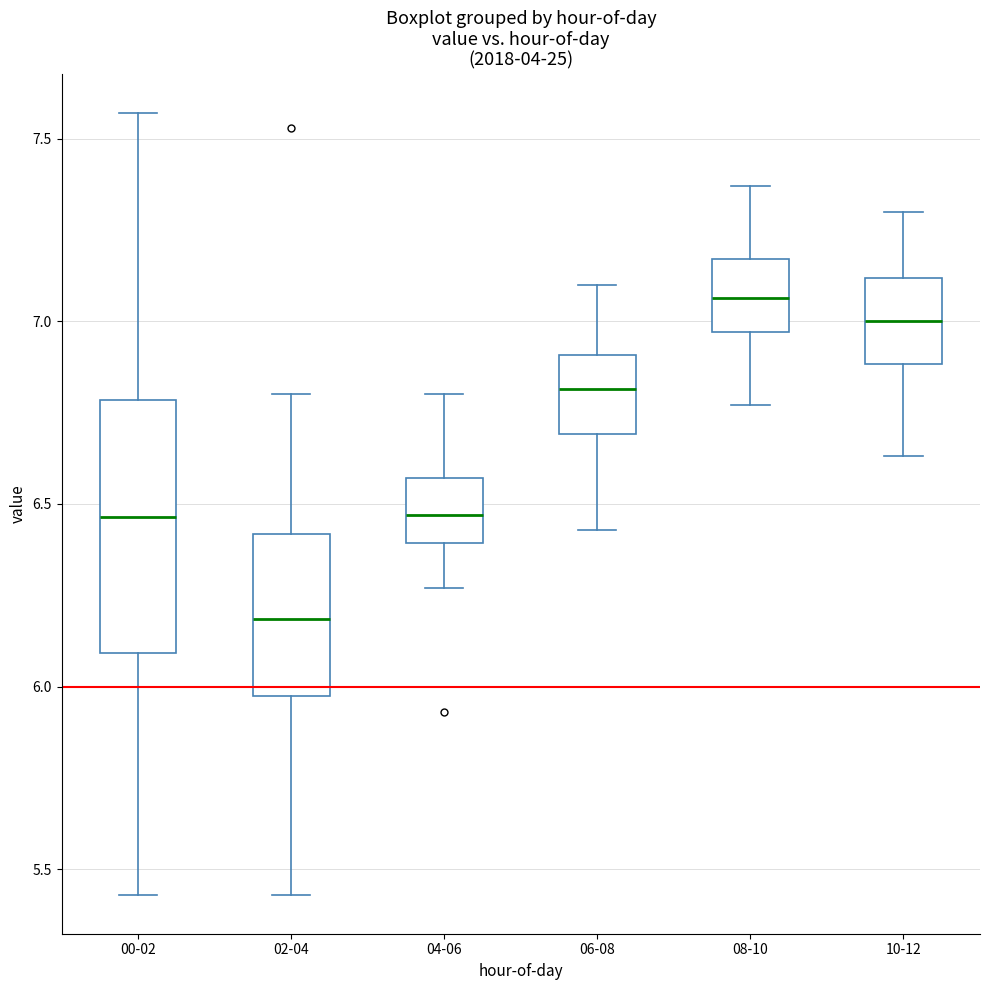

Reading left to right, transcribe this box plot: for each box, give where its median line is, the range the box spans, and where its two whiskers end, as read against the y-axis. The values are not printed on the chart, so give them approximately, as read against the axis.

00-02: median 6.45, box 6.10 to 6.80, whiskers 5.45 to 7.55
02-04: median 6.20, box 6.00 to 6.40, whiskers 5.45 to 6.80
04-06: median 6.45, box 6.40 to 6.55, whiskers 6.25 to 6.80
06-08: median 6.80, box 6.70 to 6.90, whiskers 6.45 to 7.10
08-10: median 7.05, box 6.95 to 7.15, whiskers 6.75 to 7.35
10-12: median 7.00, box 6.90 to 7.10, whiskers 6.65 to 7.30